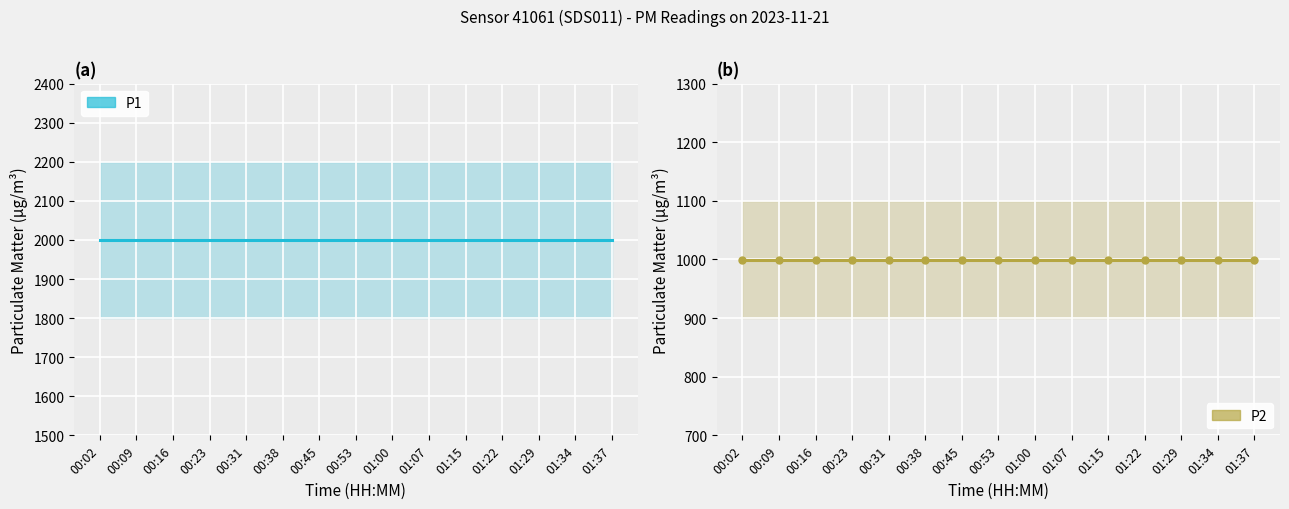

Is this an area chart (filled region under the line)?

No